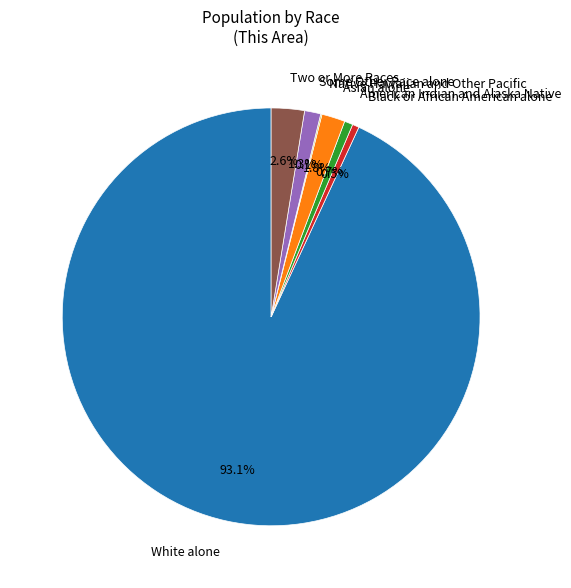

What is the ratio of the value at Some Other Race alone to the value at Two or More Races?

0.5